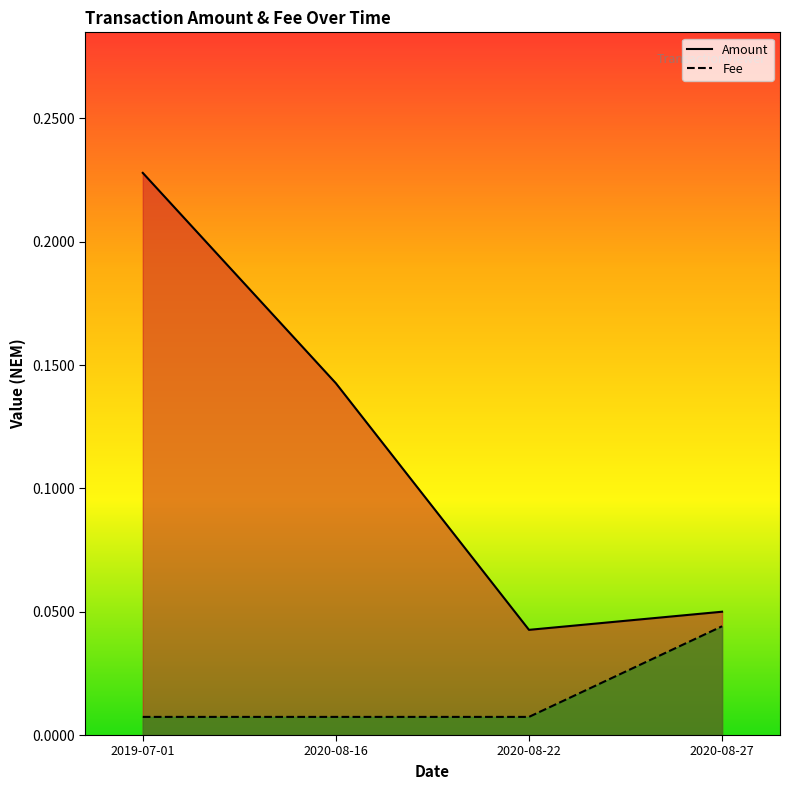

How many series are shown in this chart?

2